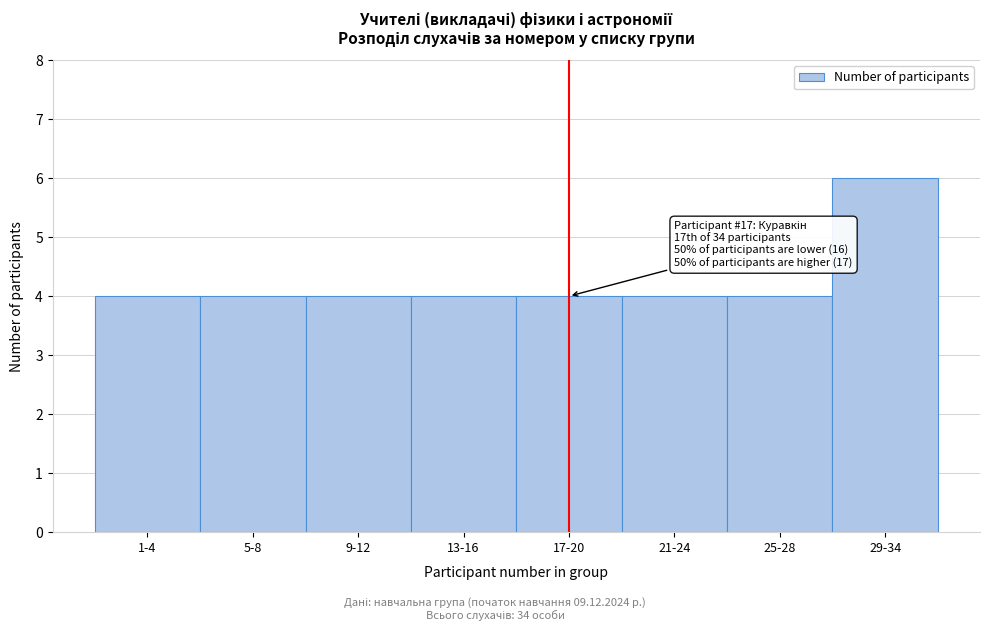

Reading left to right, what are all the values shown in this chart?

4	4	4	4	4	4	4	6